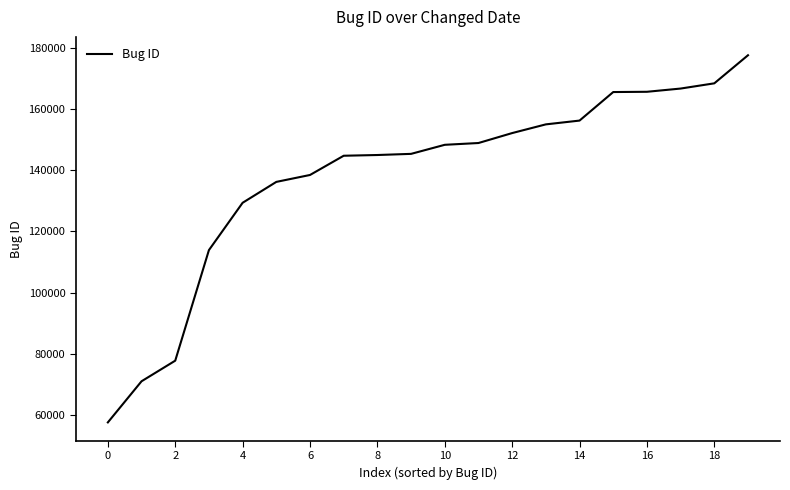

What is the minimum value shown in the chart?

57457